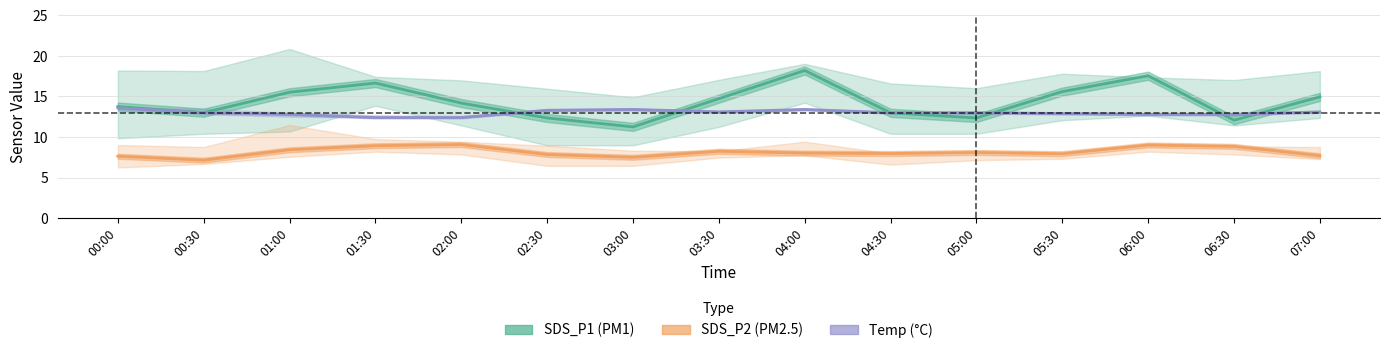

Reading left to right, transcribe all the data shown in this chart.

SDS_P1: 00:00=13.8	00:30=13.0	01:00=15.5	01:30=16.6	02:00=14.2	02:30=12.3	03:00=11.2	03:30=14.7	04:00=18.2	04:30=13.0	05:00=12.3	05:30=15.6	06:00=17.6	06:30=12.1	07:00=14.9
SDS_P2: 00:00=7.6	00:30=7.2	01:00=8.4	01:30=8.9	02:00=9.1	02:30=7.8	03:00=7.5	03:30=8.2	04:00=8.0	04:30=8.0	05:00=8.1	05:30=8.0	06:00=9.0	06:30=8.8	07:00=7.7
Temp: 00:00=13.6	00:30=13.0	01:00=12.8	01:30=12.4	02:00=12.4	02:30=13.3	03:00=13.4	03:30=13.1	04:00=13.4	04:30=13.0	05:00=13.0	05:30=12.9	06:00=12.8	06:30=12.8	07:00=13.1